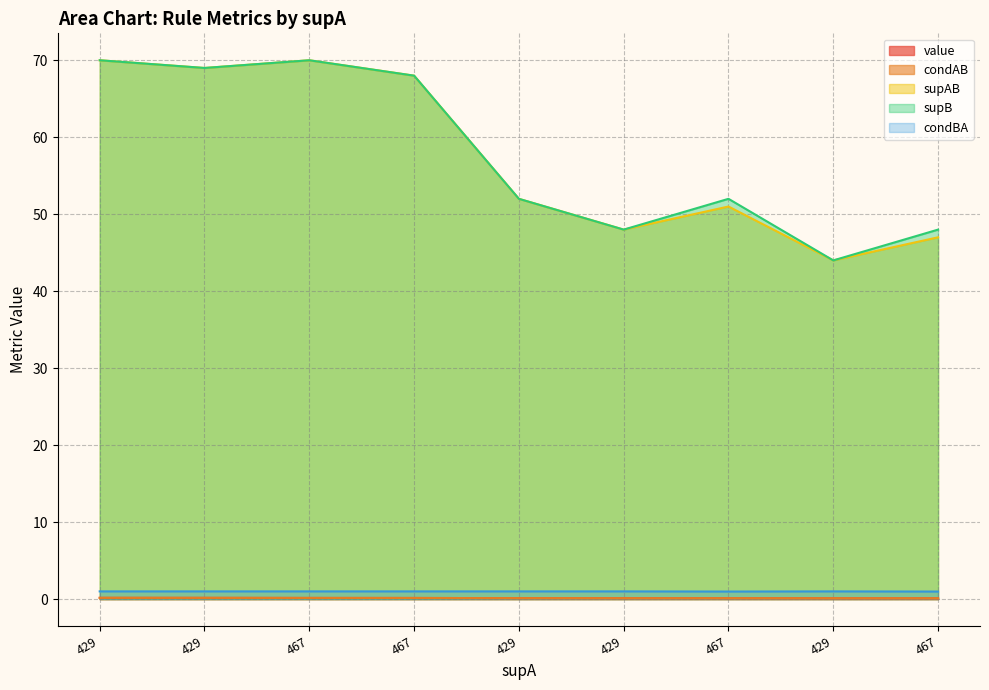

How many data points in supAB are above 52?

4